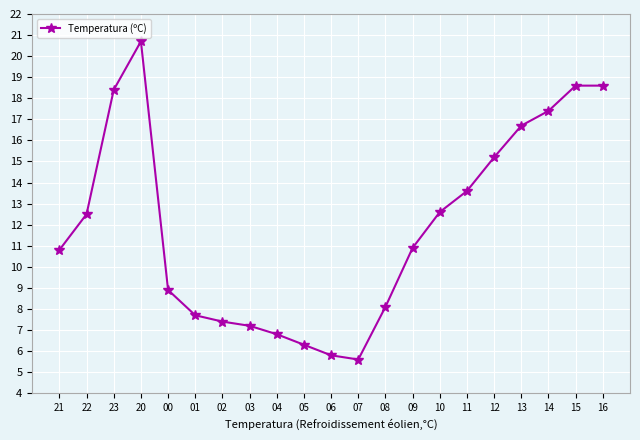

Where is the first local maximum?

20